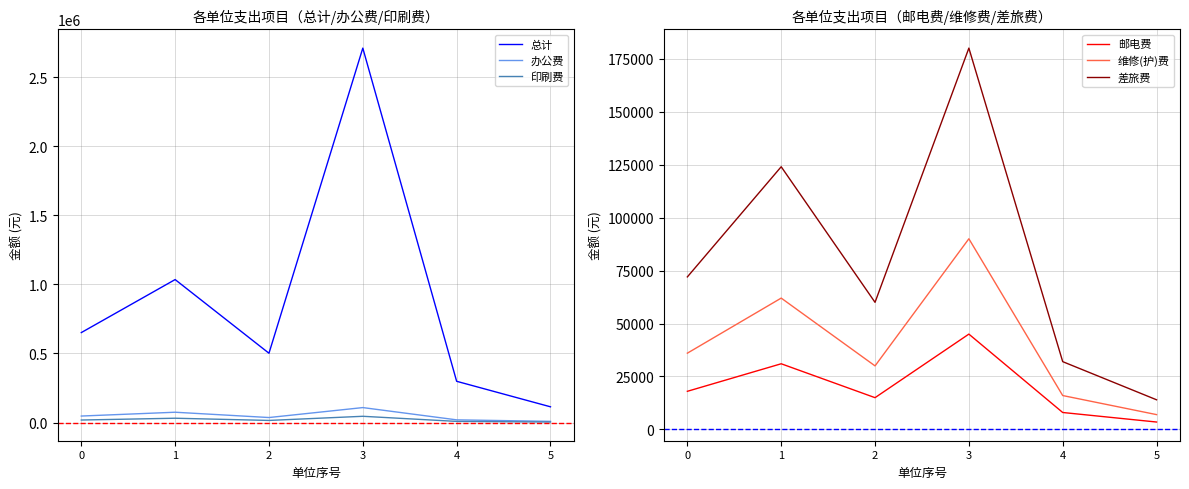

Rank the categories by 总计 value from lowest to highest.

5, 4, 2, 0, 1, 3